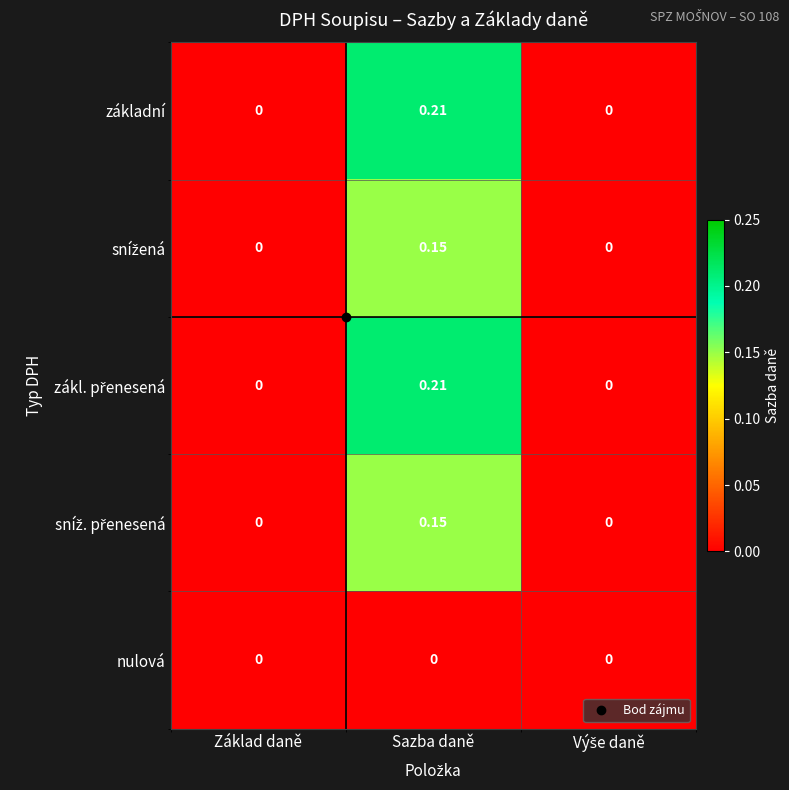

At which category is the sum across all series the highest?

Sazba daně